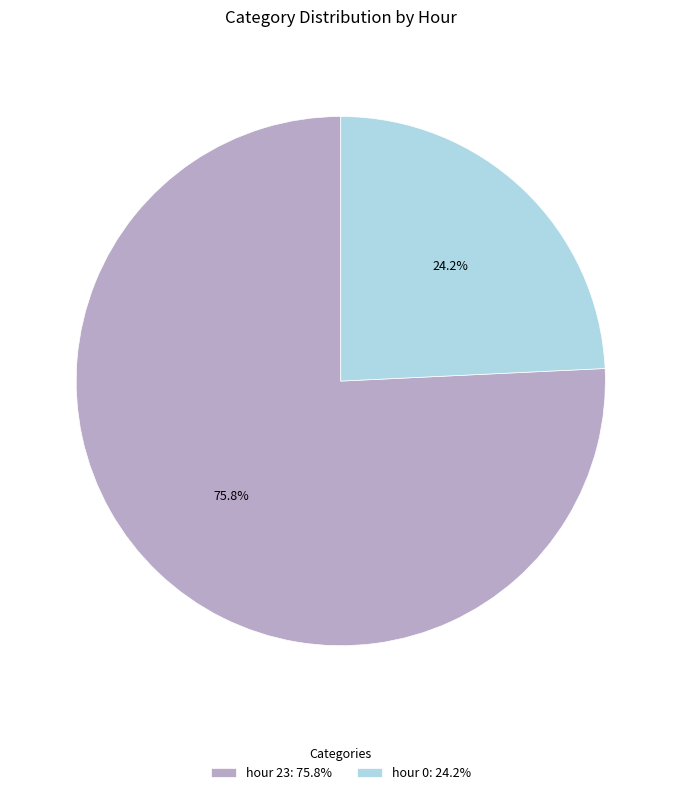

Which category has the smallest portion of the pie?

hour 0